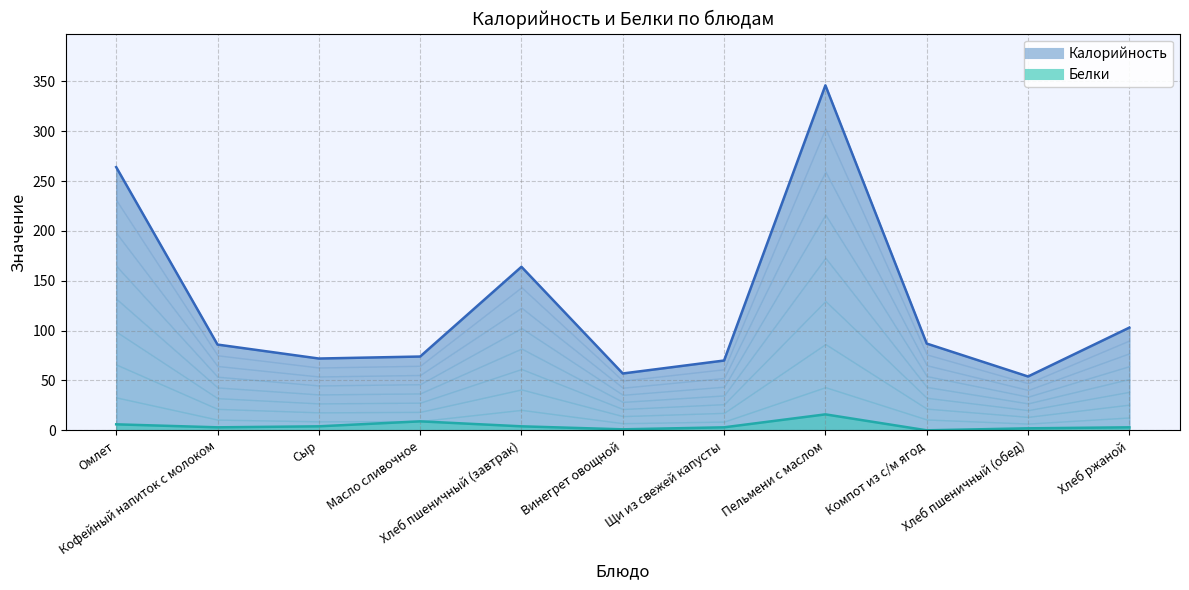

Reading left to right, what are all the values shown in this chart?

Калорийность: Омлет=264	Кофейный напиток с молоком=86	Сыр=72	Масло сливочное=74	Хлеб пшеничный (завтрак)=164	Винегрет овощной=57	Щи из свежей капусты=70	Пельмени с маслом=346	Компот из с/м ягод=87	Хлеб пшеничный (обед)=54	Хлеб ржаной=103
Белки: Омлет=6	Кофейный напиток с молоком=3	Сыр=4	Масло сливочное=9	Хлеб пшеничный (завтрак)=4	Винегрет овощной=1	Щи из свежей капусты=3	Пельмени с маслом=16	Компот из с/м ягод=0	Хлеб пшеничный (обед)=2	Хлеб ржаной=3